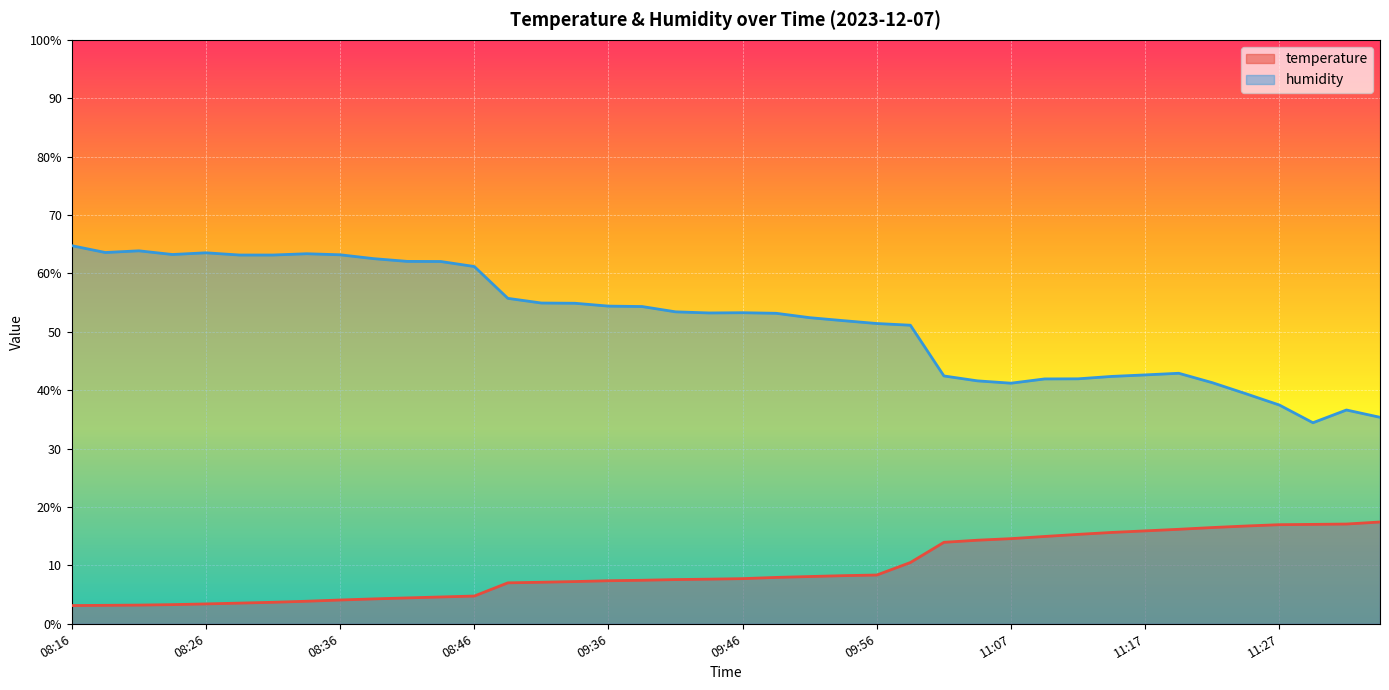

At which label is humidity closest to 49?

10:29